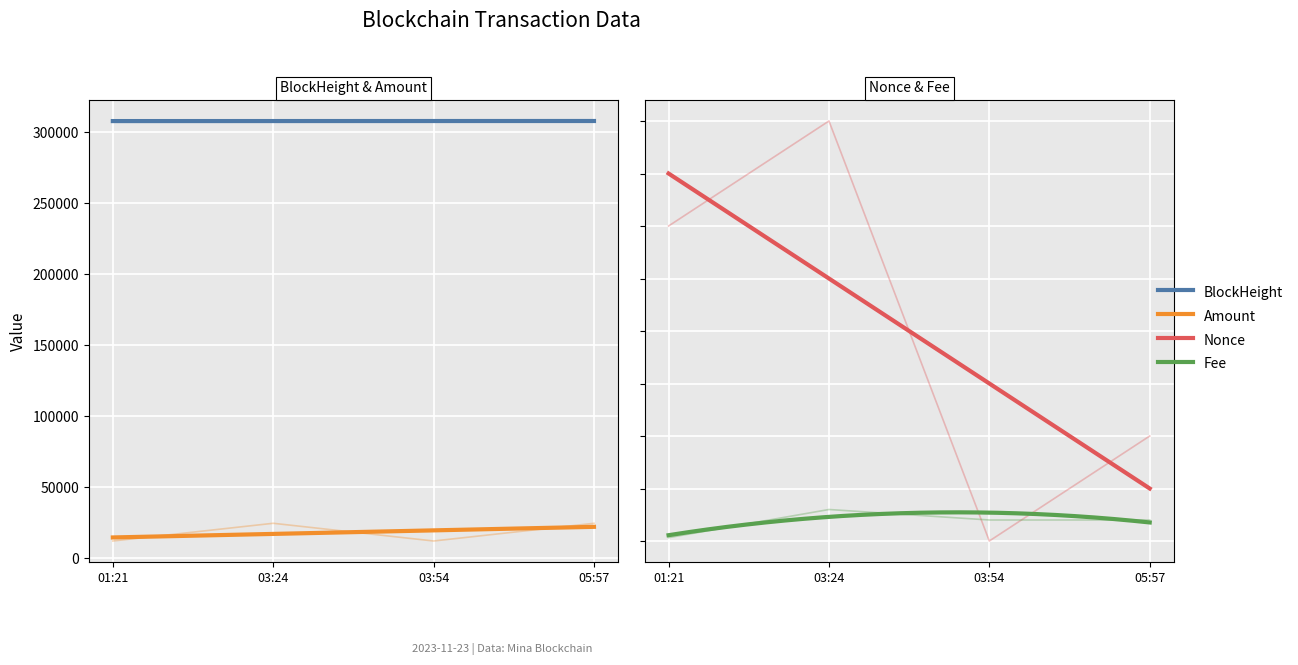

Is it true that Nonce equals 6.4 at 03:24?

False